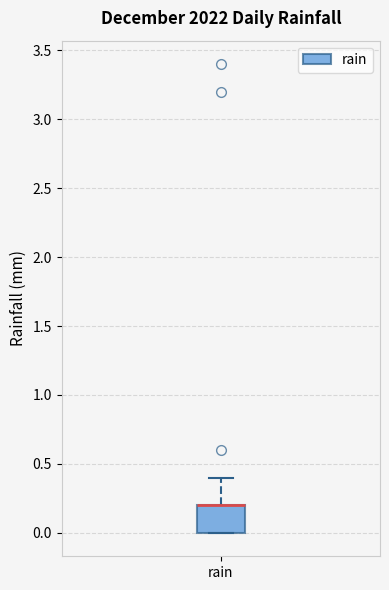

Where is the upper edge of the box for rain on the y-axis? The values are not printed on the chart, so give them approximately, as read against the axis.

0.2